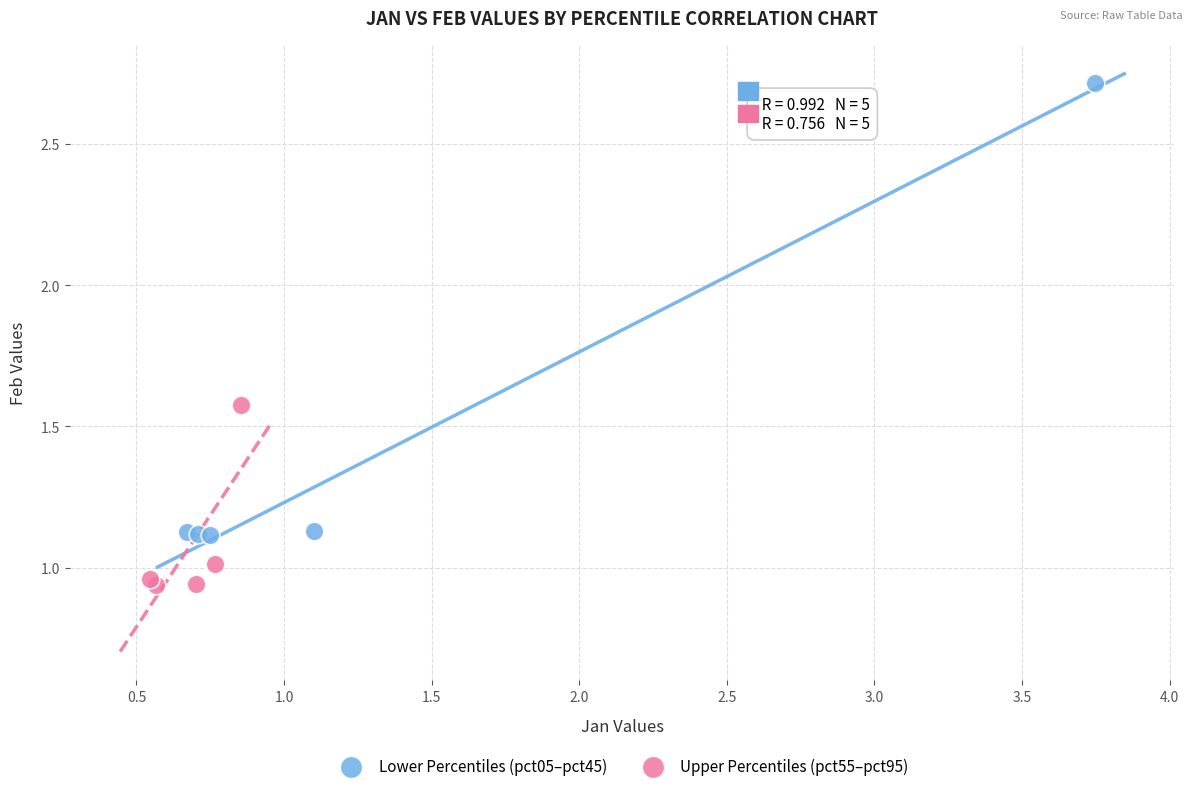

Which series has the widest spread of Y values?

Lower Percentiles (pct05–pct45)